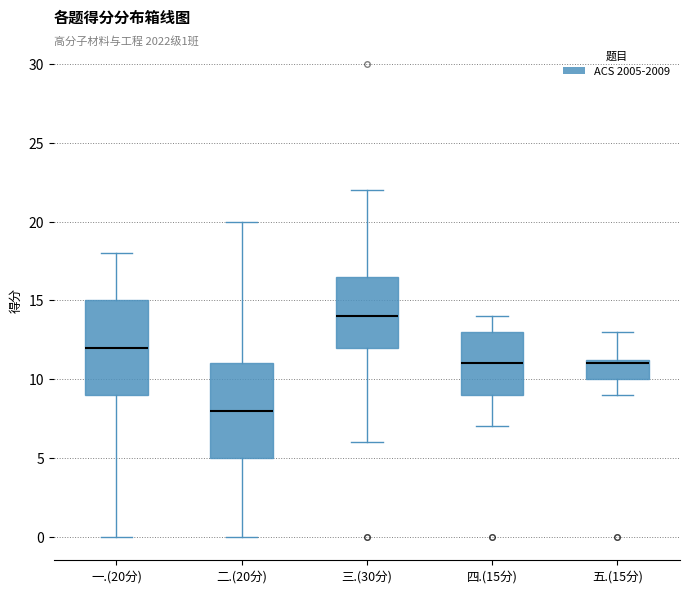

Which box's median line is the highest?

三.(30分)